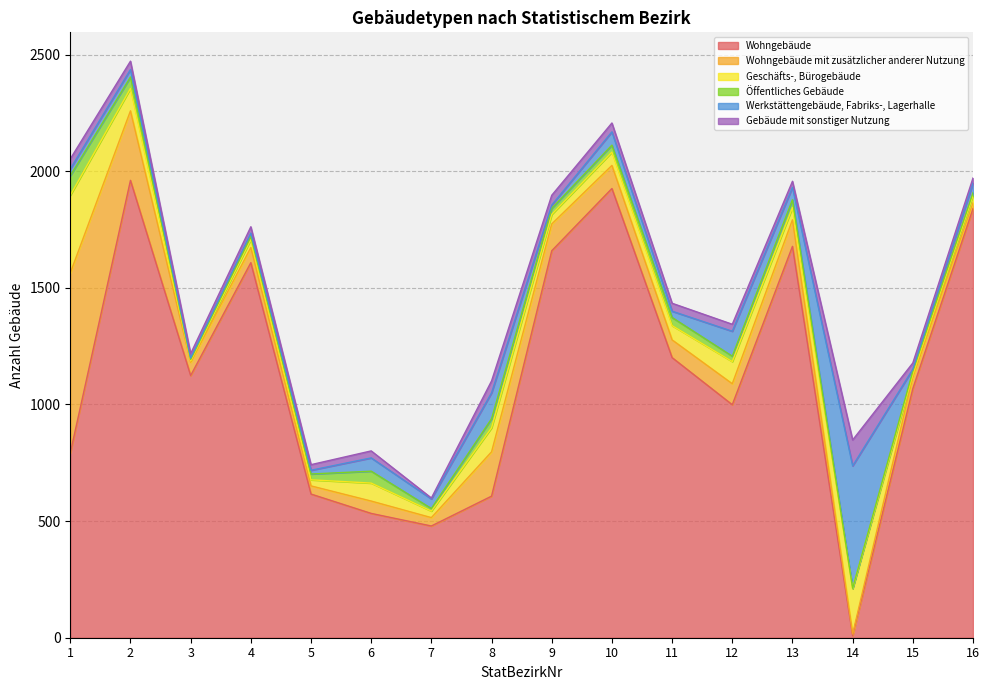

What is the maximum value shown in the chart?

1961